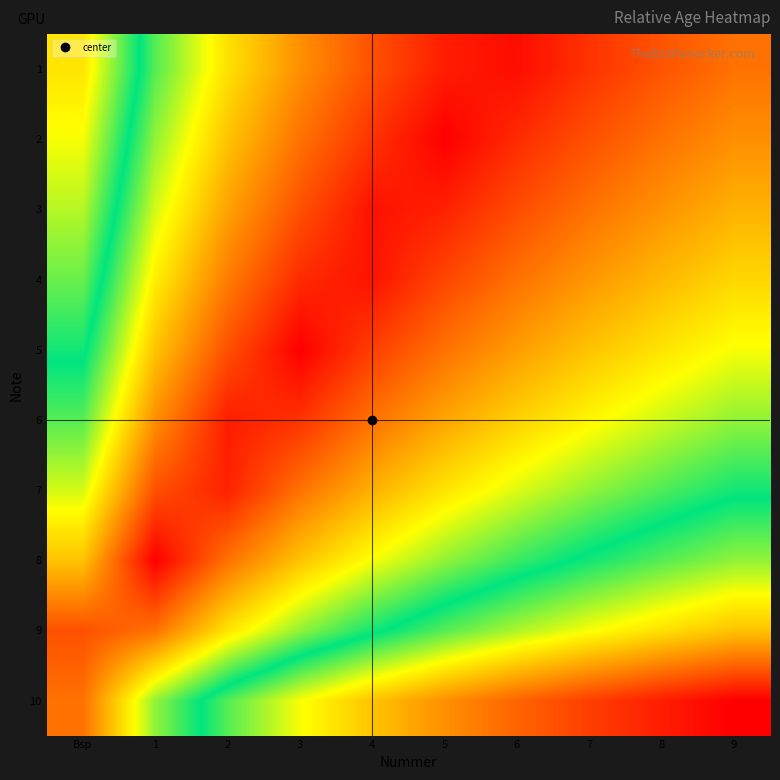

Reading left to right, list all the values displayed in this chart.

1: Bsp=0.7	1=0.4	2=0.3	3=0.2	4=0.1	5=0.0	6=0.0	7=0.1	8=0.1	9=0.1
2: Bsp=0.7	1=0.4	2=0.3	3=0.1	4=0.1	5=0.0	6=0.1	7=0.1	8=0.1	9=0.2
3: Bsp=0.6	1=0.4	2=0.2	3=0.1	4=0.0	5=0.0	6=0.1	7=0.1	8=0.2	9=0.2
4: Bsp=0.6	1=0.3	2=0.2	3=0.1	4=0.0	5=0.1	6=0.1	7=0.2	8=0.2	9=0.3
5: Bsp=0.5	1=0.3	2=0.1	3=0.0	4=0.1	5=0.1	6=0.2	7=0.3	8=0.3	9=0.3
6: Bsp=0.4	1=0.2	2=0.0	3=0.1	4=0.1	5=0.2	6=0.3	7=0.3	8=0.4	9=0.4
7: Bsp=0.4	1=0.1	2=0.0	3=0.1	4=0.2	5=0.3	6=0.4	7=0.4	8=0.4	9=0.5
8: Bsp=0.3	1=0.0	2=0.1	3=0.3	4=0.3	5=0.4	6=0.5	7=0.5	8=0.6	9=0.6
9: Bsp=0.1	1=0.1	2=0.3	3=0.4	4=0.5	5=0.6	6=0.6	7=0.7	8=0.7	9=0.7
10: Bsp=0.1	1=0.4	2=0.6	3=0.7	4=0.7	5=0.8	6=0.9	7=0.9	8=1.0	9=1.0